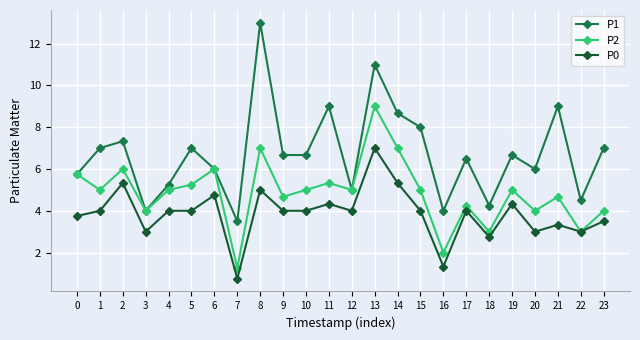

At which label does P1 first exceed 6?

1